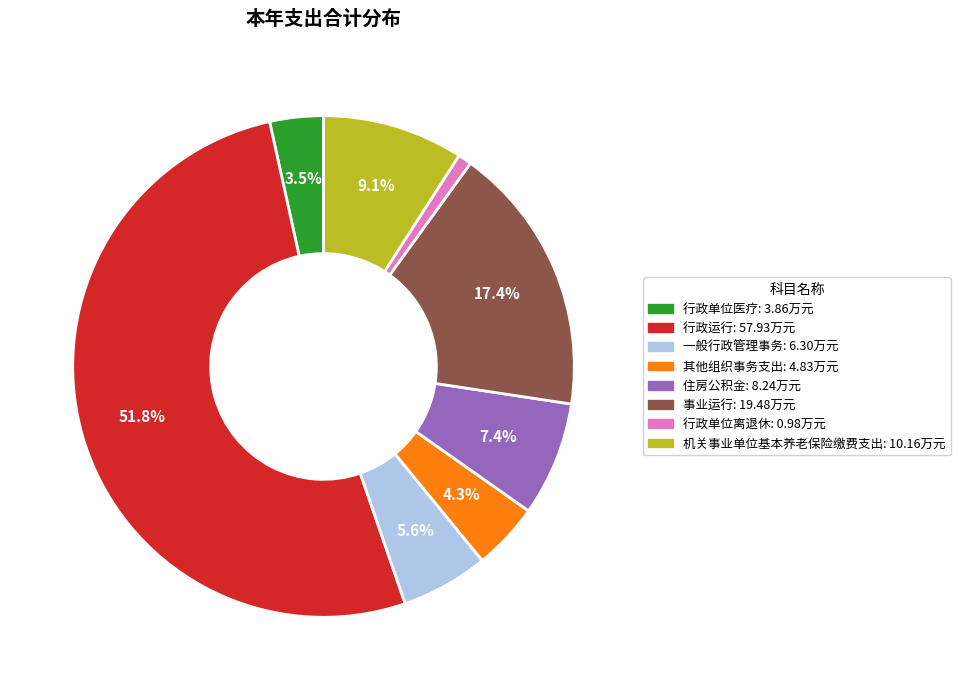

Rank the categories by value from highest to lowest.

行政运行, 事业运行, 机关事业单位基本养老保险缴费支出, 住房公积金, 一般行政管理事务, 其他组织事务支出, 行政单位医疗, 行政单位离退休